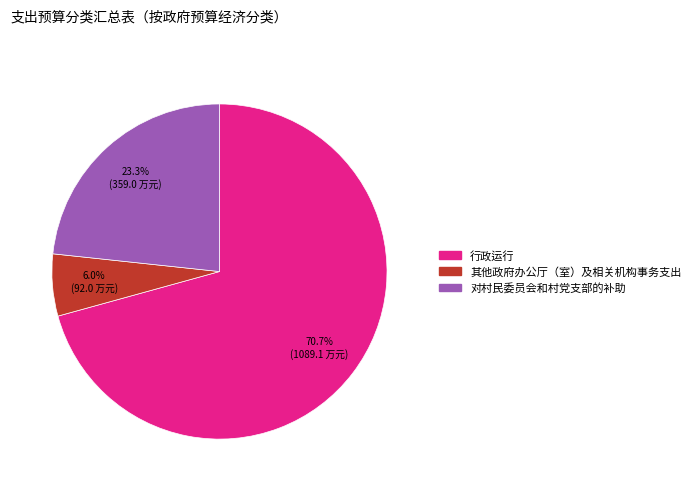

What is the ratio of the value at 其他政府办公厅（室）及相关机构事务支出 to the value at 对村民委员会和村党支部的补助?

0.3